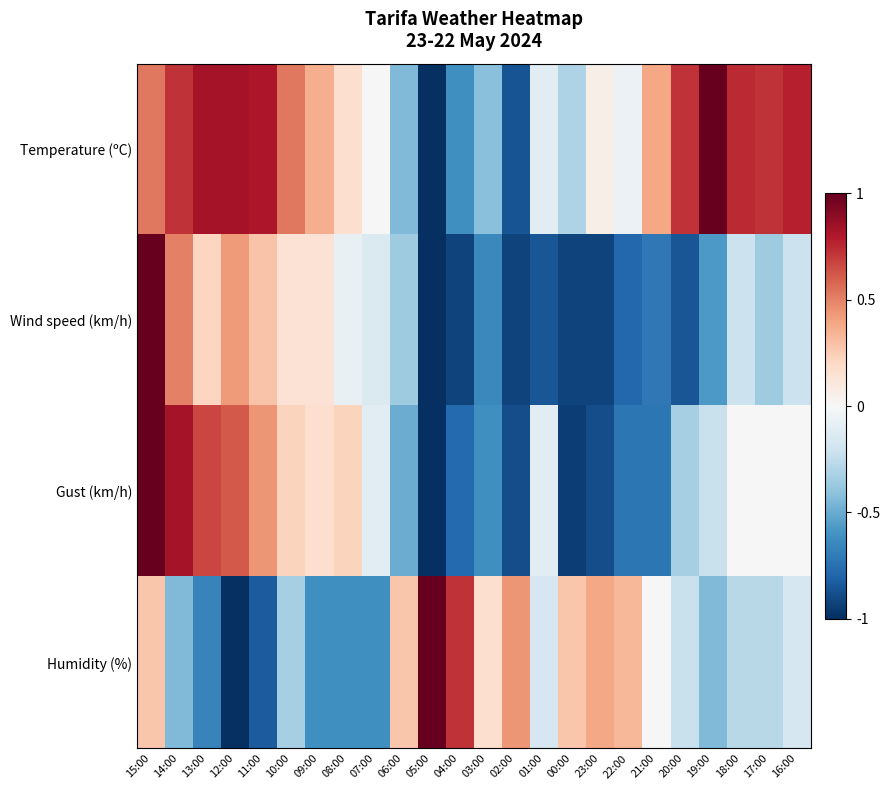

Between 05:00 and 01:00, which series saw the biggest shift?

Humidity (%)